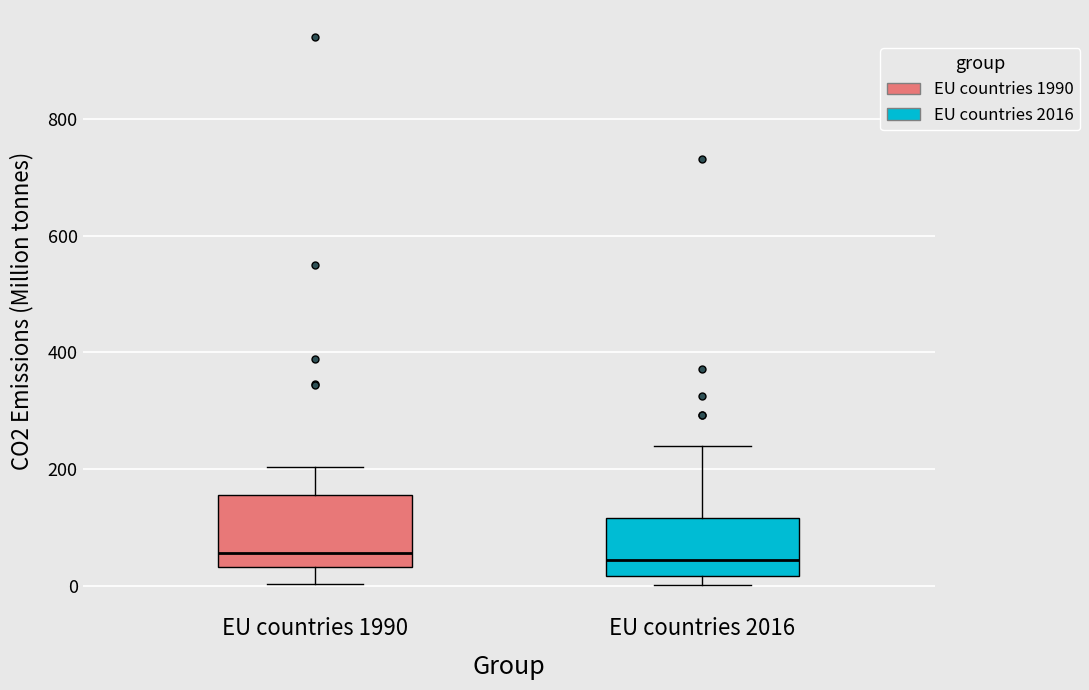

Where is the lower edge of the box for EU countries 2016 on the y-axis? The values are not printed on the chart, so give them approximately, as read against the axis.

20